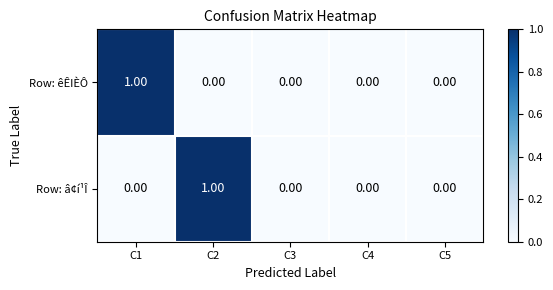

Between C2 and C5, which series saw the biggest shift?

Row: â¢í¹Î